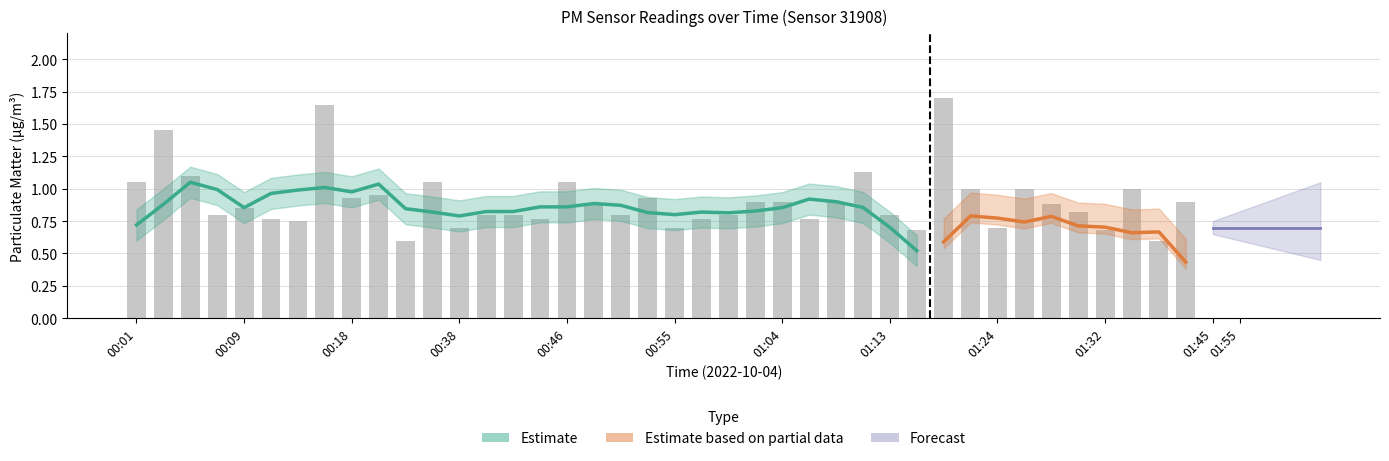

What position from the right is 00:46?

24